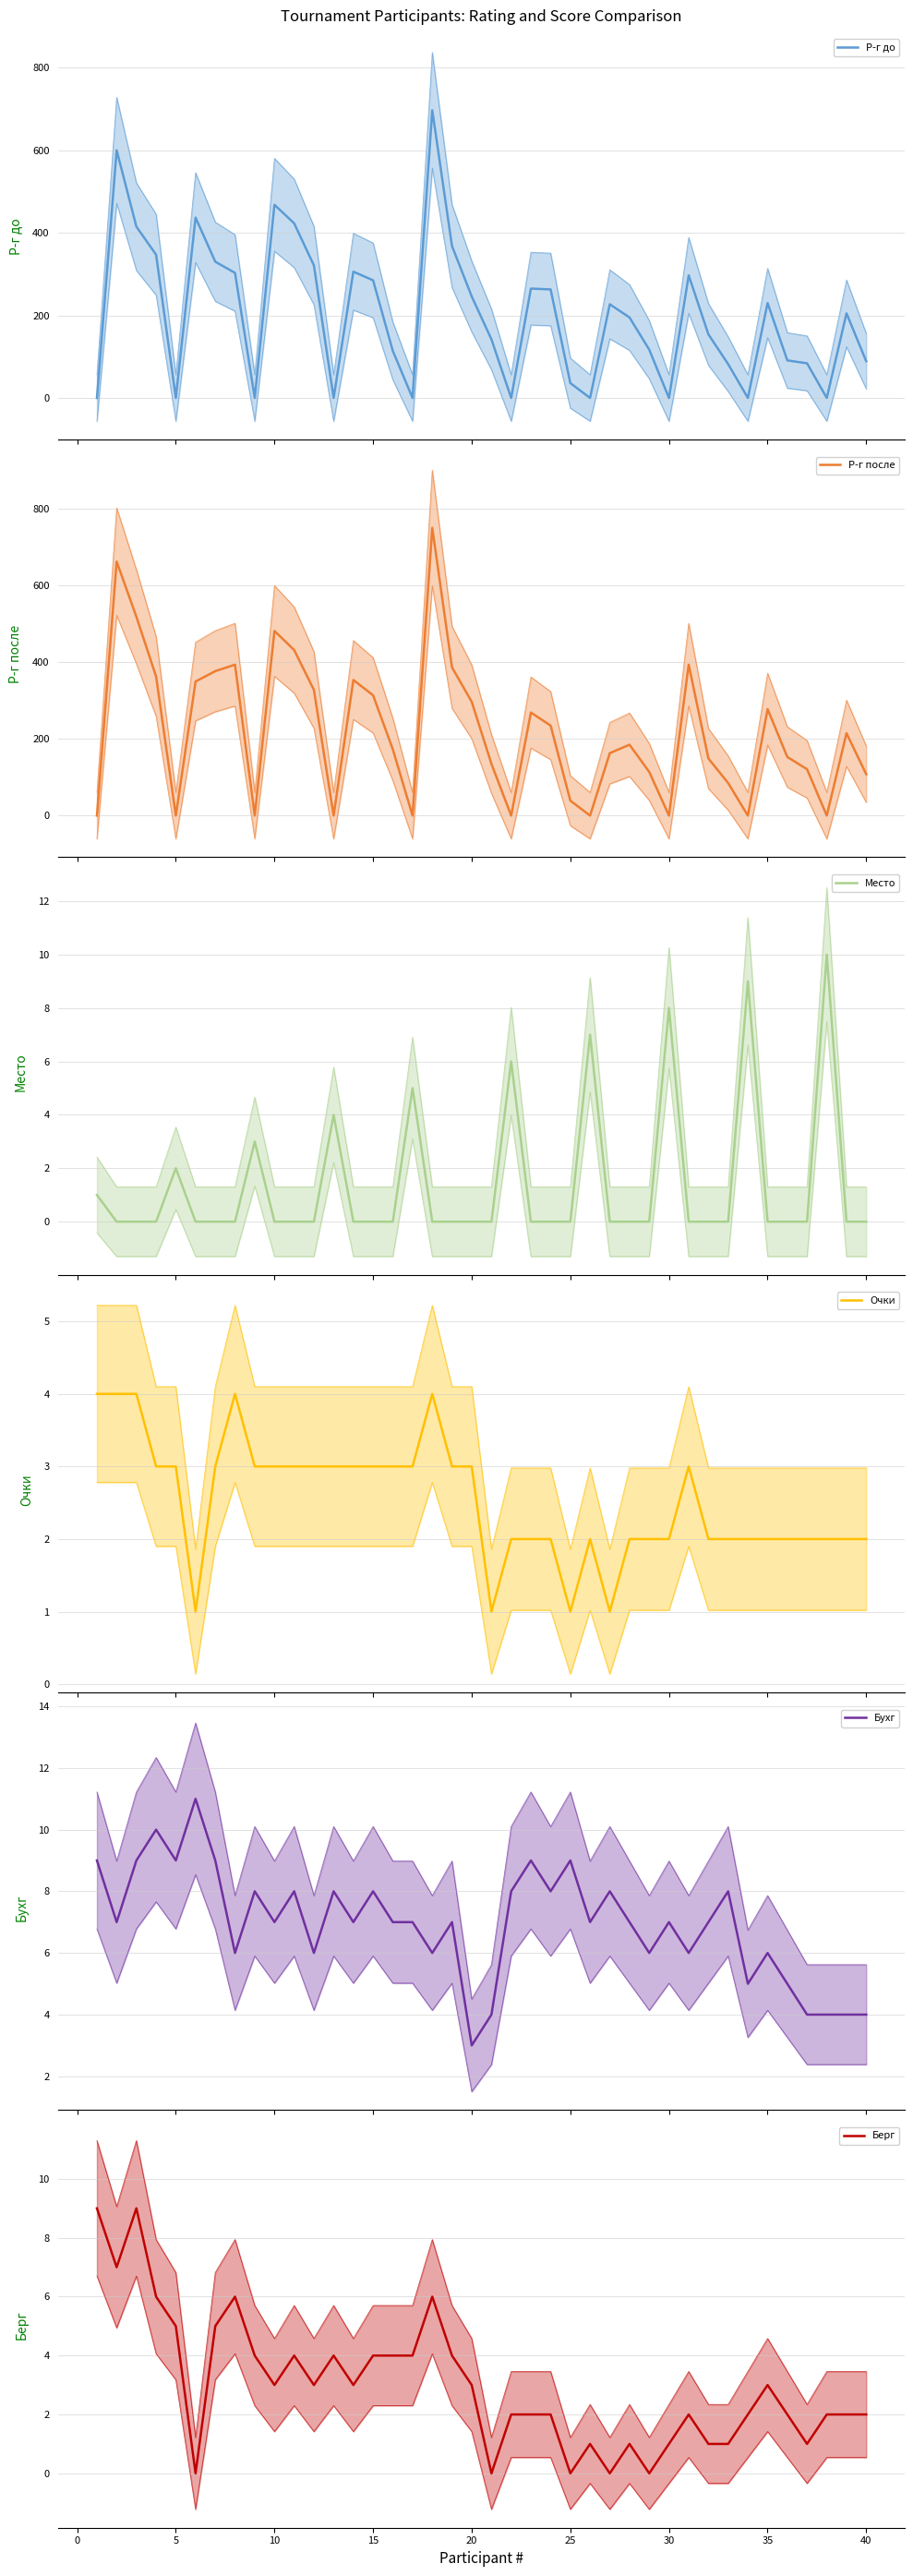

Reading right to left, what are all the values shown in this chart?

Р-г до: 89	205	0	84	91	230	0	82	154	297	0	117	195	227	0	36	263	265	0	142	246	368	697	0	114	285	306	0	321	423	468	0	303	330	437	0	347	415	600	0
Р-г после: 108	215	0	121	153	278	0	85	149	394	0	114	185	163	0	39	235	269	0	135	297	387	751	0	173	314	354	0	328	432	482	0	394	377	350	0	363	519	663	0
Место: 0	0	10	0	0	0	9	0	0	0	8	0	0	0	7	0	0	0	6	0	0	0	0	5	0	0	0	4	0	0	0	3	0	0	0	2	0	0	0	1
Очки: 2	2	2	2	2	2	2	2	2	3	2	2	2	1	2	1	2	2	2	1	3	3	4	3	3	3	3	3	3	3	3	3	4	3	1	3	3	4	4	4
Бухг: 4	4	4	4	5	6	5	8	7	6	7	6	7	8	7	9	8	9	8	4	3	7	6	7	7	8	7	8	6	8	7	8	6	9	11	9	10	9	7	9
Берг: 2	2	2	1	2	3	2	1	1	2	1	0	1	0	1	0	2	2	2	0	3	4	6	4	4	4	3	4	3	4	3	4	6	5	0	5	6	9	7	9